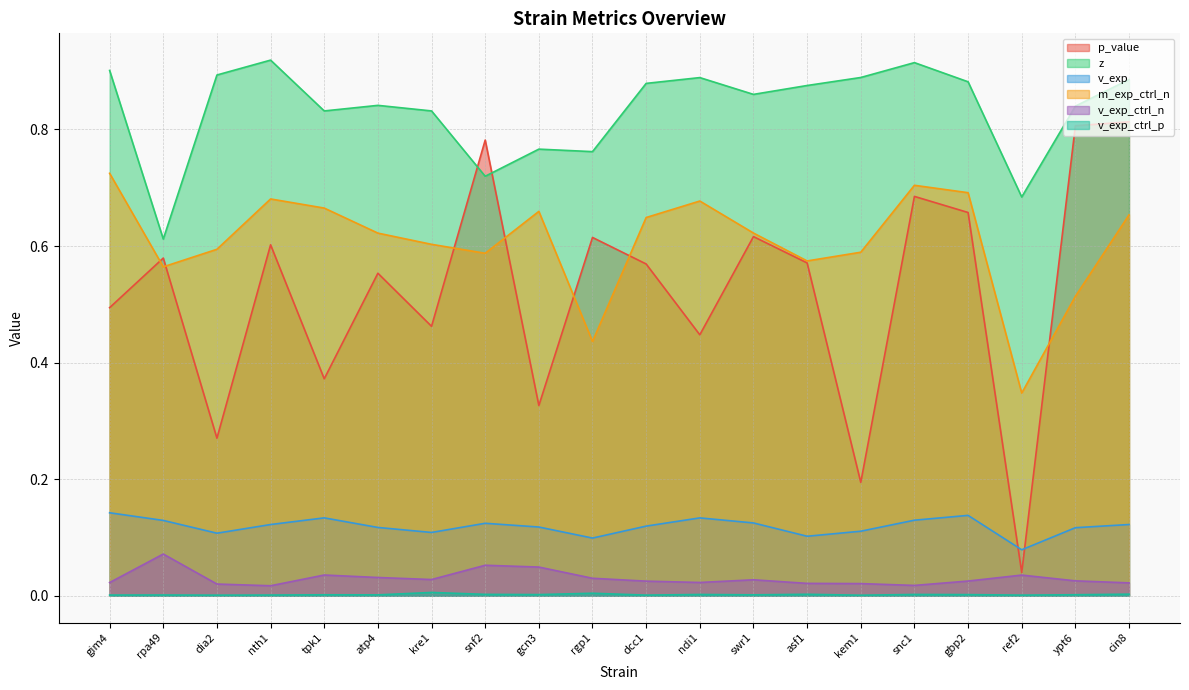

Rank the series at snf2 from highest to lowest value.

p_value, z, m_exp_ctrl_n, v_exp, v_exp_ctrl_n, v_exp_ctrl_p